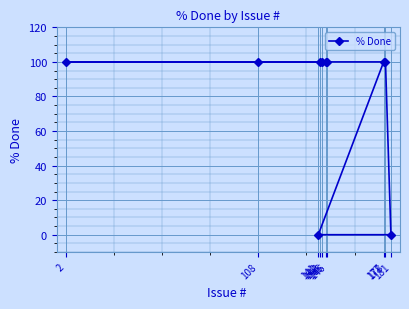

Which has a higher value, 146 or 143?

146